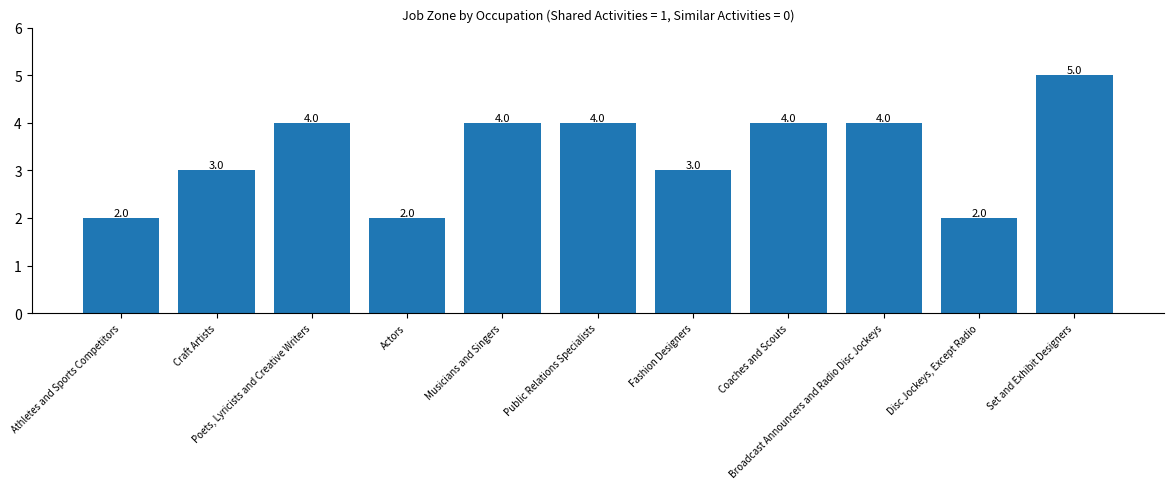

What is the label of the 8th bar from the right?

Actors